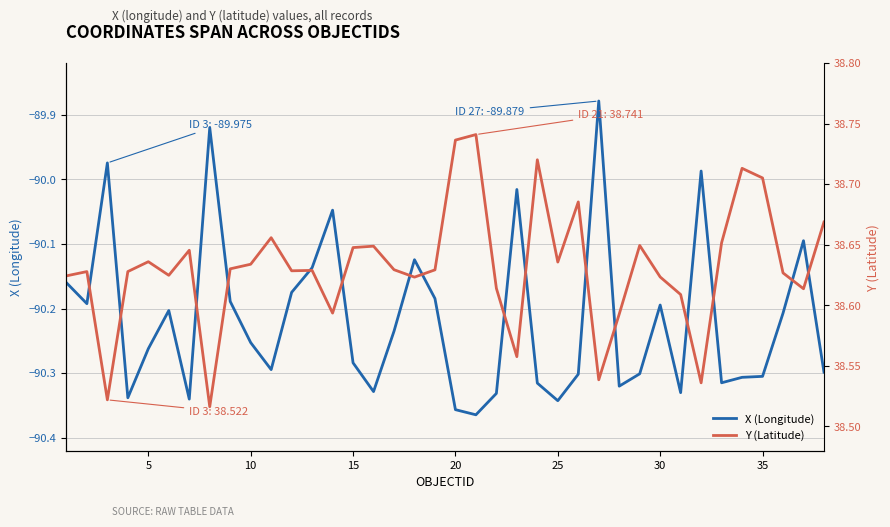

What is the sum of all Y (Latitude) values?

1468.0